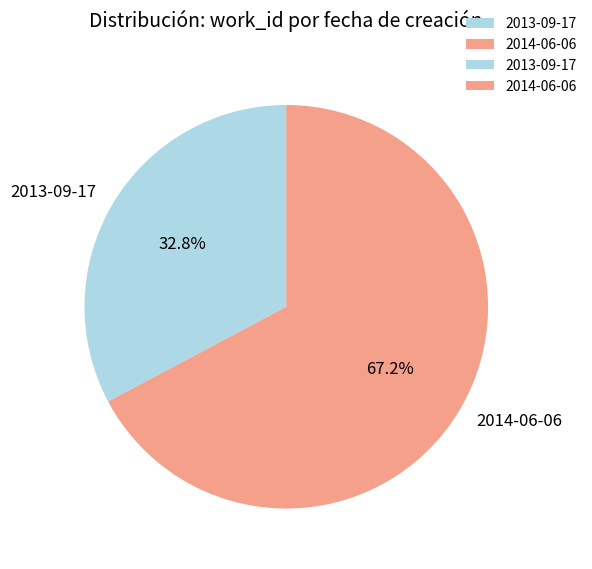

Rank the categories by value from lowest to highest.

2013-09-17, 2014-06-06